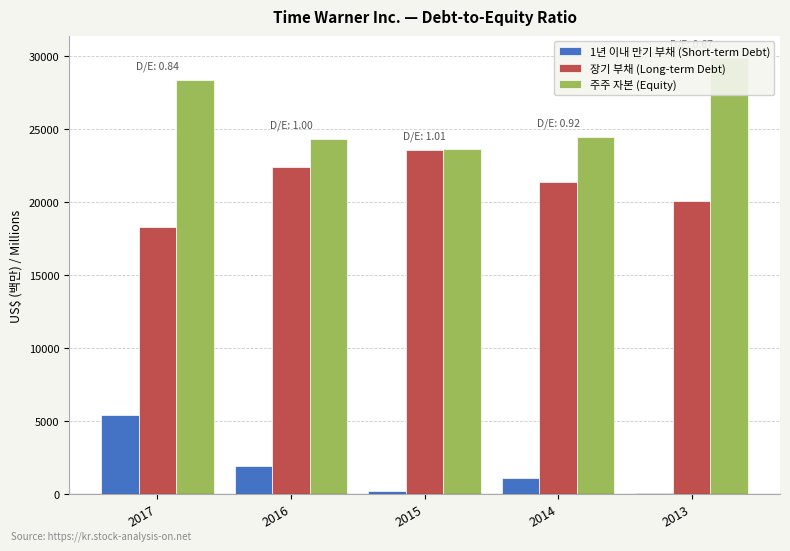

Rank the series by their average value, from highest to lowest.

주주 자본 (Equity), 장기 부채 (Long-term Debt), 1년 이내 만기 부채 (Short-term Debt)